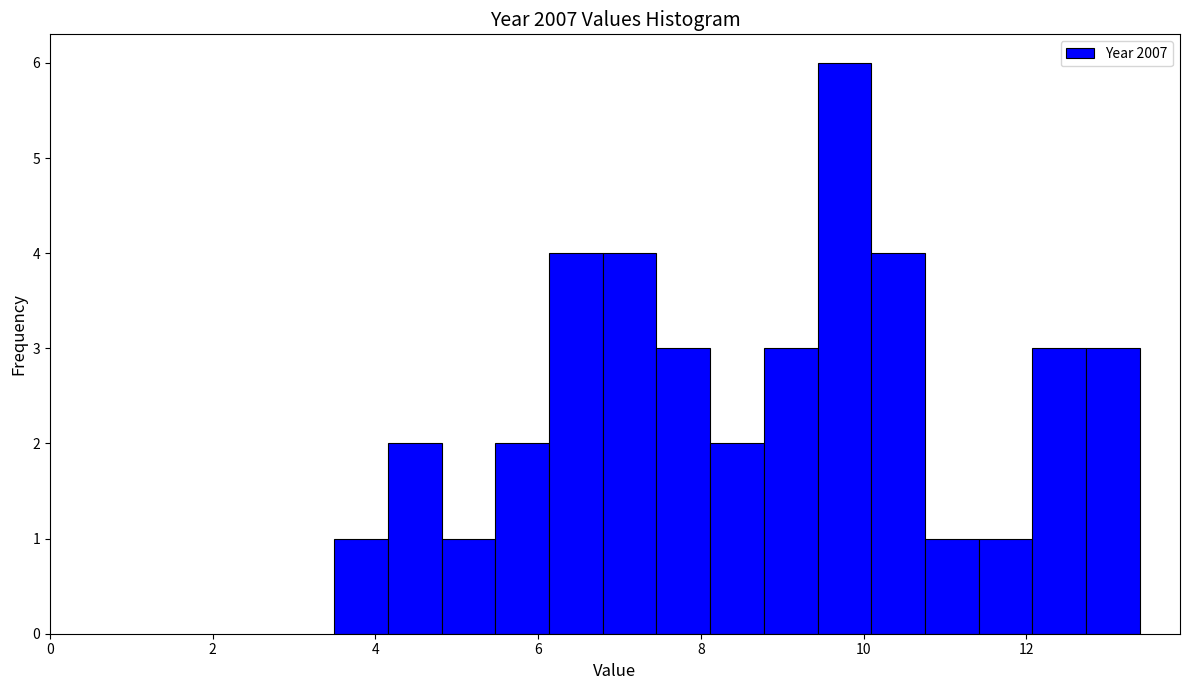

Read against the x-axis, roughly where is the centre of the tallest bar?

9.8